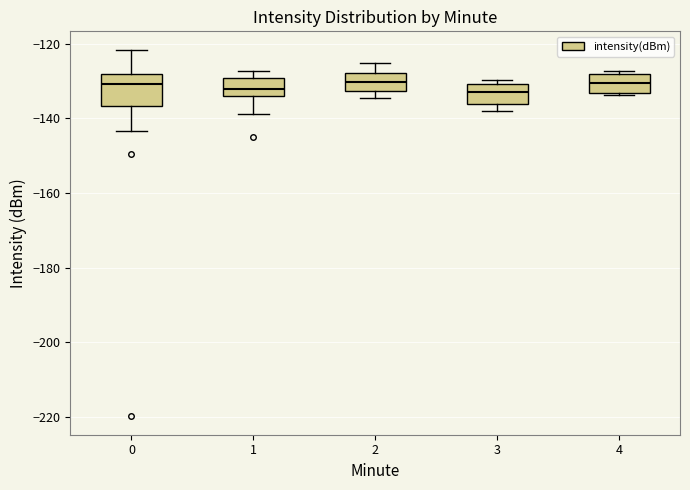

Reading left to right, transcribe this box plot: for each box, give where its median line is, the range the box spans, and where its two whiskers end, as read against the y-axis. The values are not printed on the chart, so give them approximately, as read against the axis.

0: median -130, box -136 to -128, whiskers -144 to -122
1: median -132, box -134 to -130, whiskers -138 to -128
2: median -130, box -132 to -128, whiskers -134 to -126
3: median -132, box -136 to -130, whiskers -138 to -130 (just above the box's upper edge)
4: median -130, box -134 to -128, whiskers -134 (just below the box's lower edge) to -128 (just above the box's upper edge)